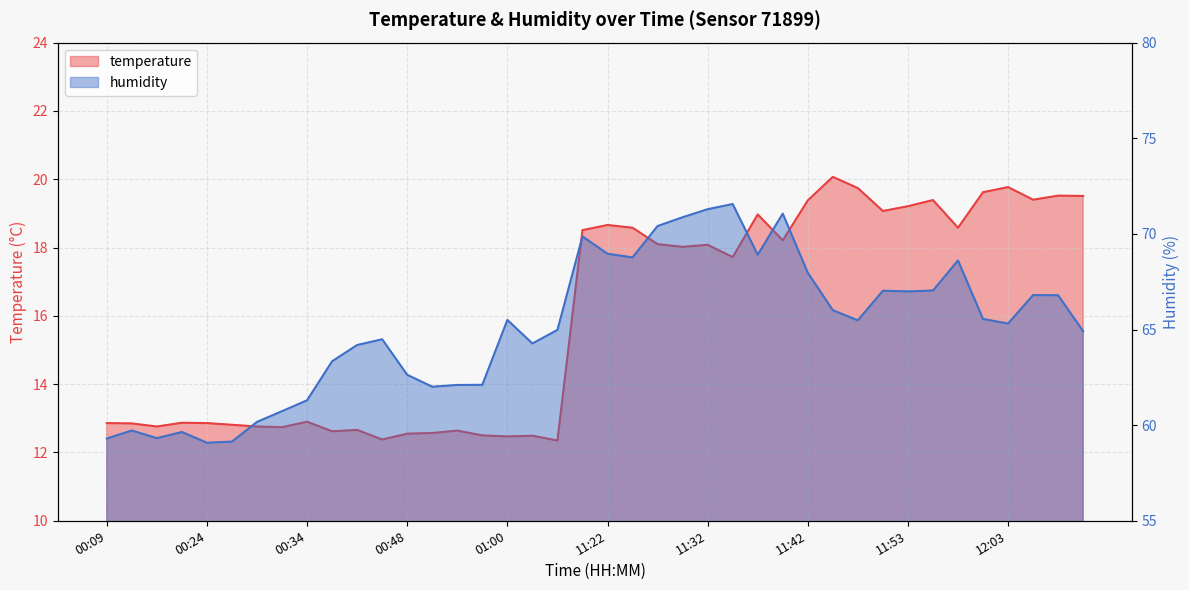

Is it true that humidity equals 112.7 at 11:22?

False